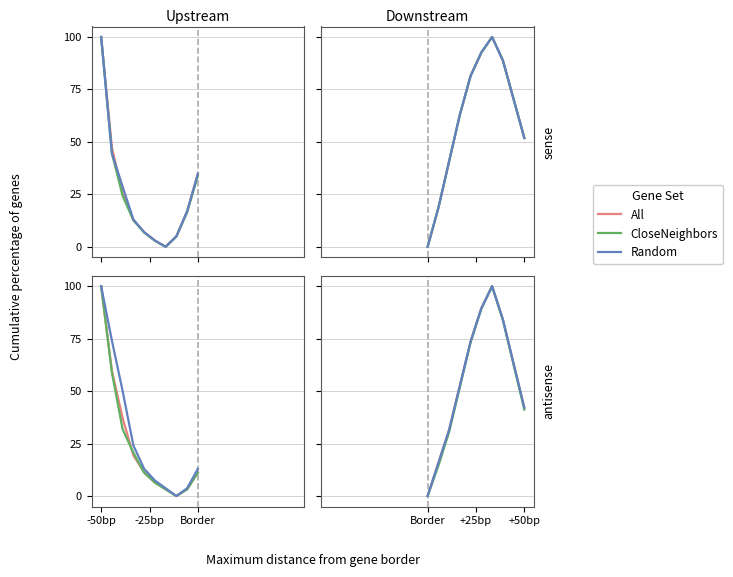

How many values in Random are above zero?

9